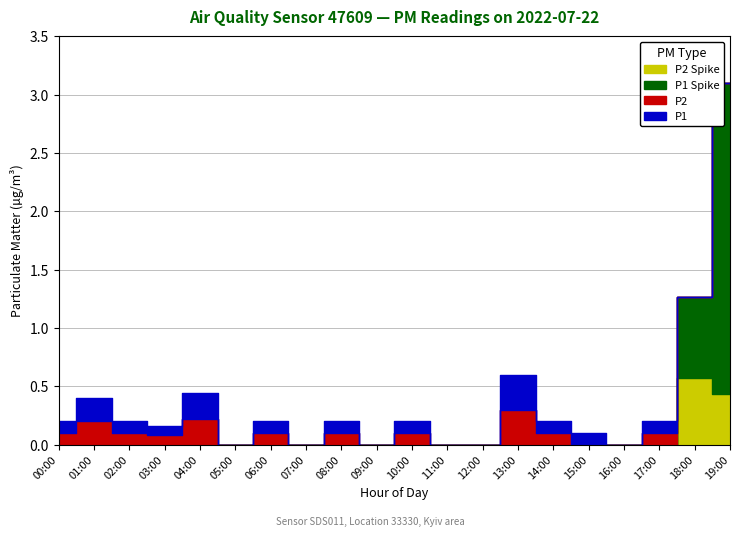

List the labels in order of P1_spike value, largest first.

19:00, 18:00, 00:00, 01:00, 02:00, 03:00, 04:00, 05:00, 06:00, 07:00, 08:00, 09:00, 10:00, 11:00, 12:00, 13:00, 14:00, 15:00, 16:00, 17:00